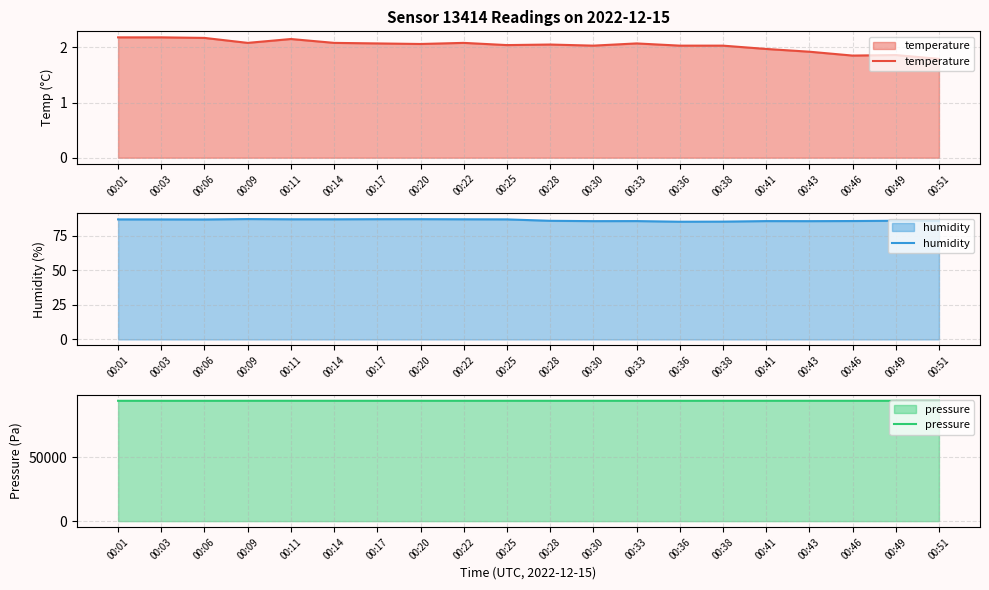

At which category does temperature reach its first local valley?

00:09